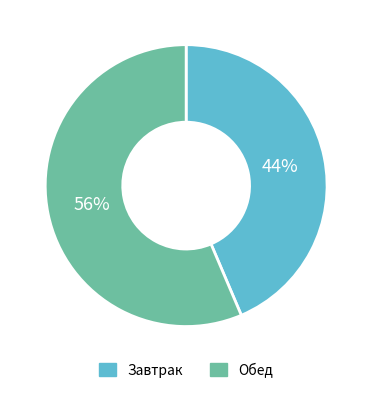

Does any single category account for the majority?

Yes